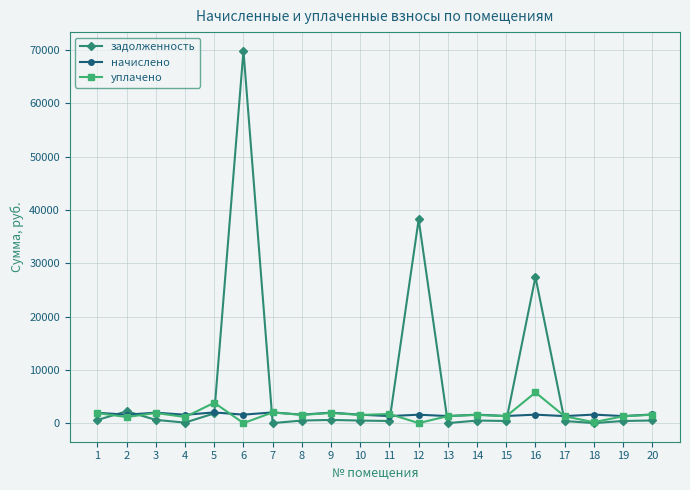

Between 5 and 8, which series saw the biggest shift?

уплачено